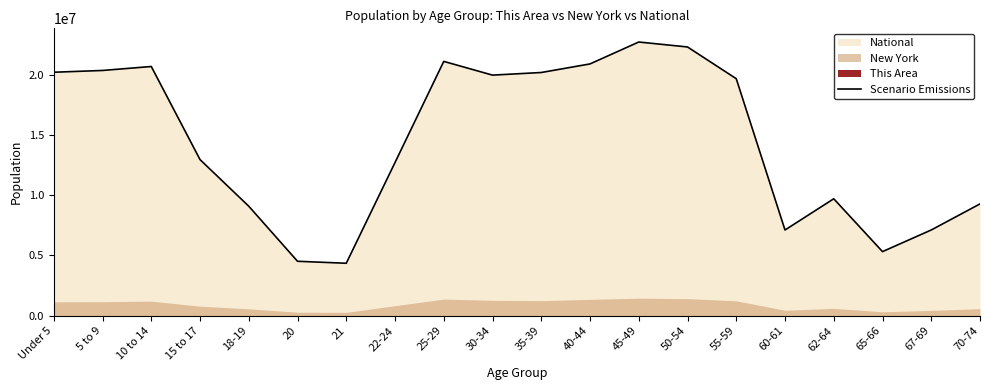

What is the approximate value at 30-34, to the nearest 10?

19962100